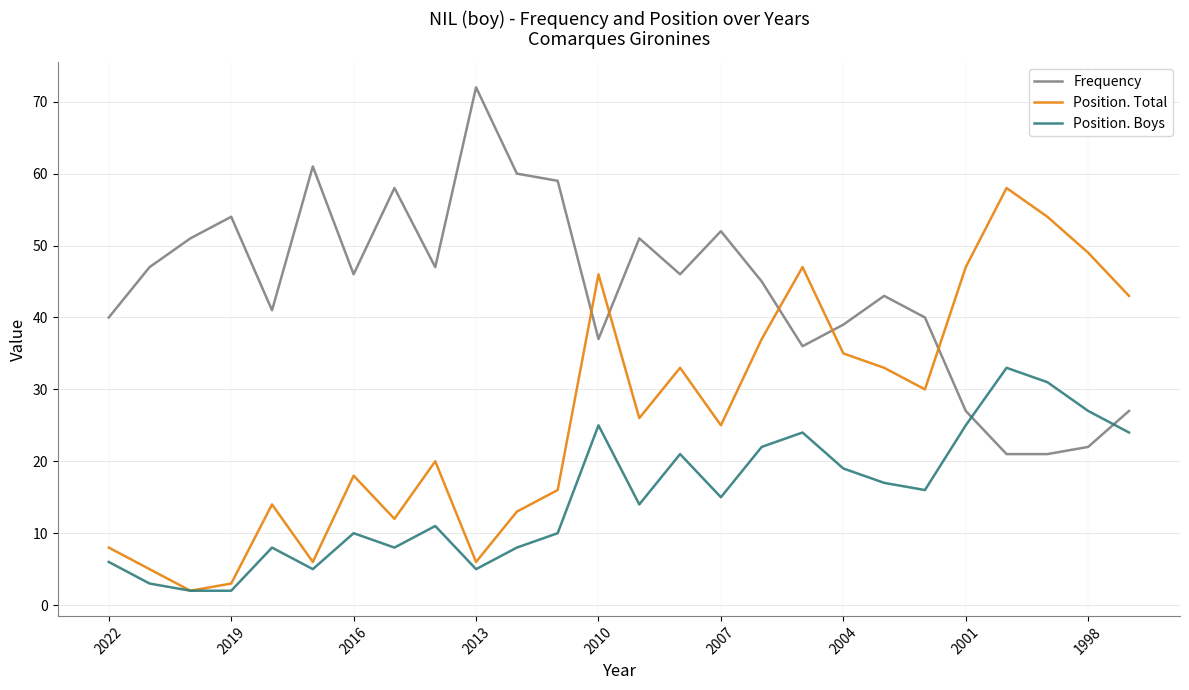

What is the maximum value shown in the chart?

72